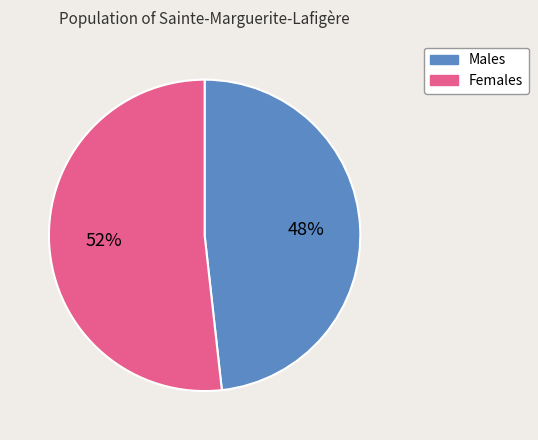

Is there a majority slice in this chart?

Yes